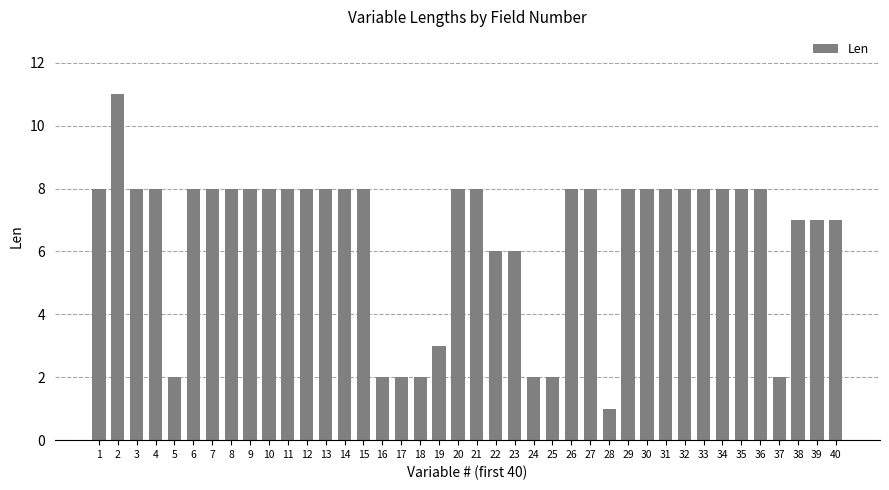

Reading left to right, what are all the values shown in this chart?

1=8	2=11	3=8	4=8	5=2	6=8	7=8	8=8	9=8	10=8	11=8	12=8	13=8	14=8	15=8	16=2	17=2	18=2	19=3	20=8	21=8	22=6	23=6	24=2	25=2	26=8	27=8	28=1	29=8	30=8	31=8	32=8	33=8	34=8	35=8	36=8	37=2	38=7	39=7	40=7